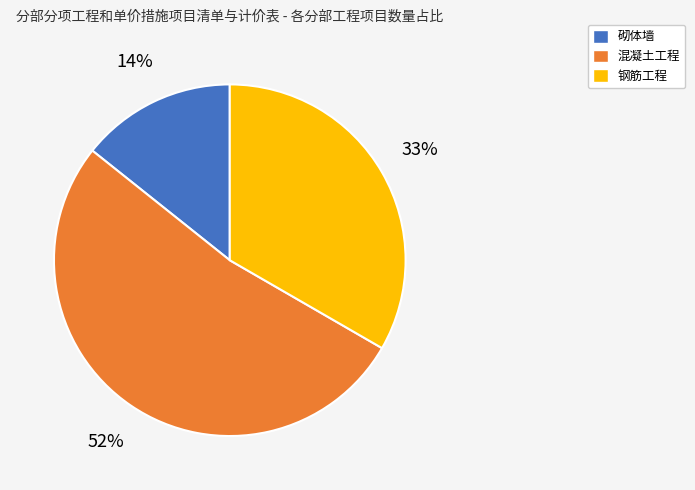

Rank the categories by value from lowest to highest.

砌体墙, 钢筋工程, 混凝土工程